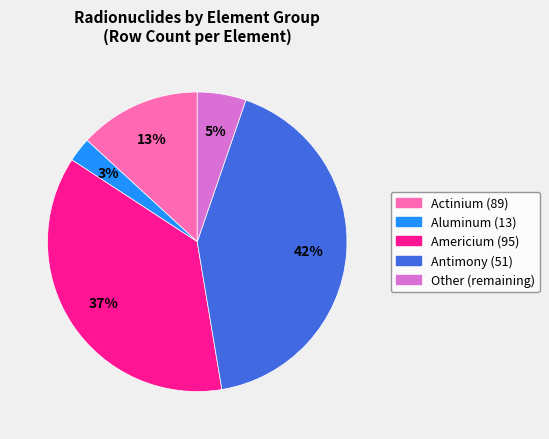

Approximately how many times larger is the value at Antimony (51) compared to Americium (95)?

1.1